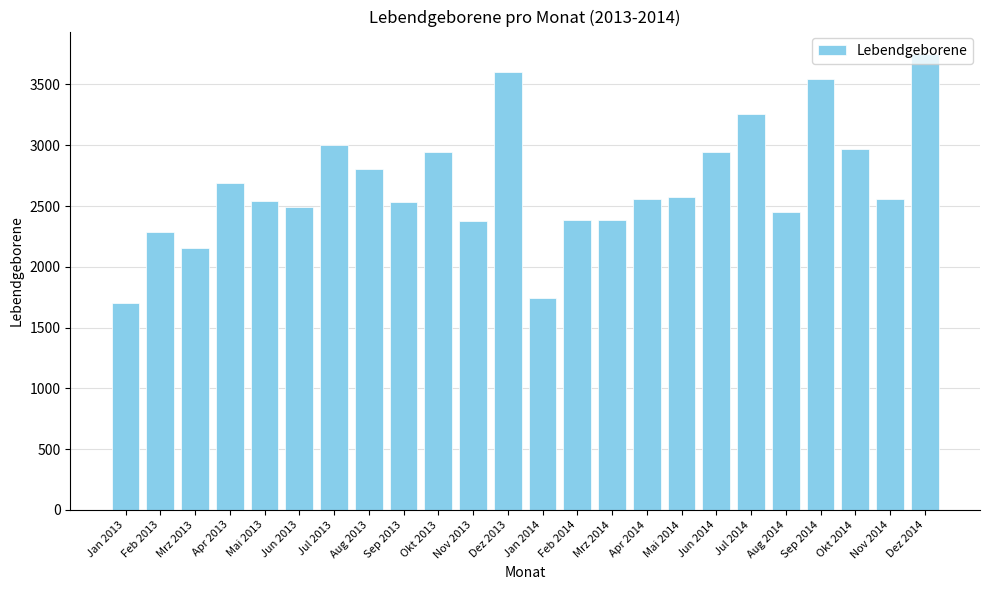

What is the difference between the values at Mrz 2013 and Feb 2013?

132